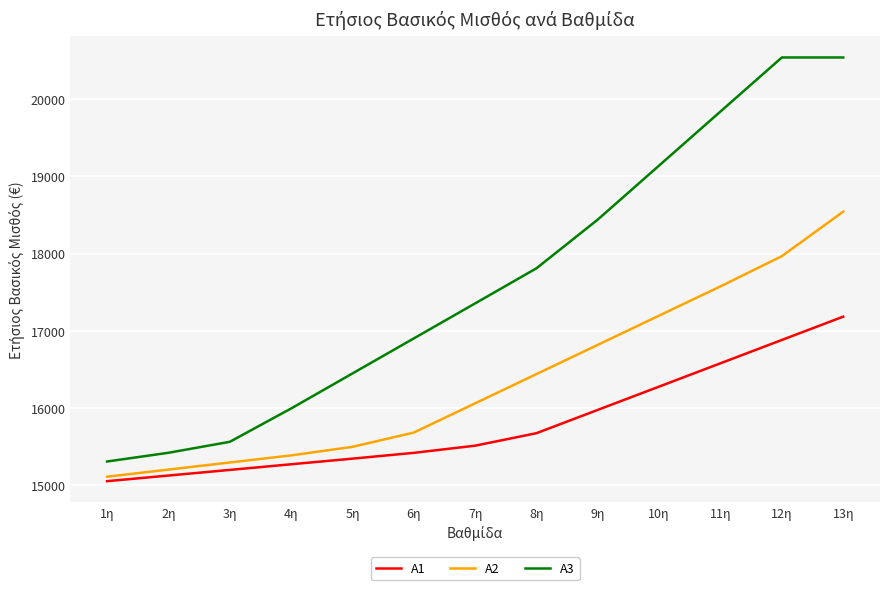

At how many categories does at least one series exceed 17322?

7